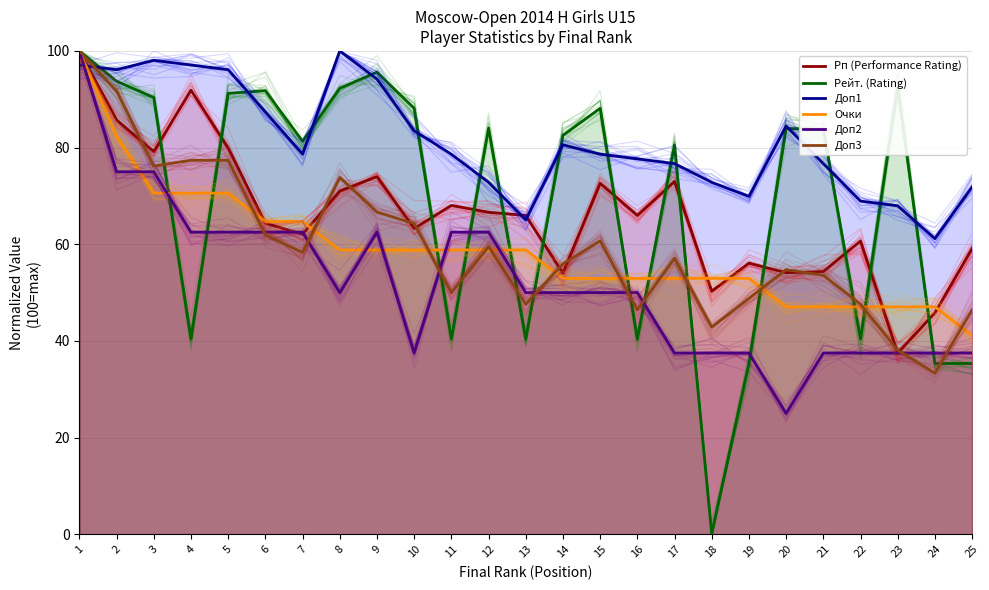

The Доп2 series shows 52.2 at 23. True or false?

False